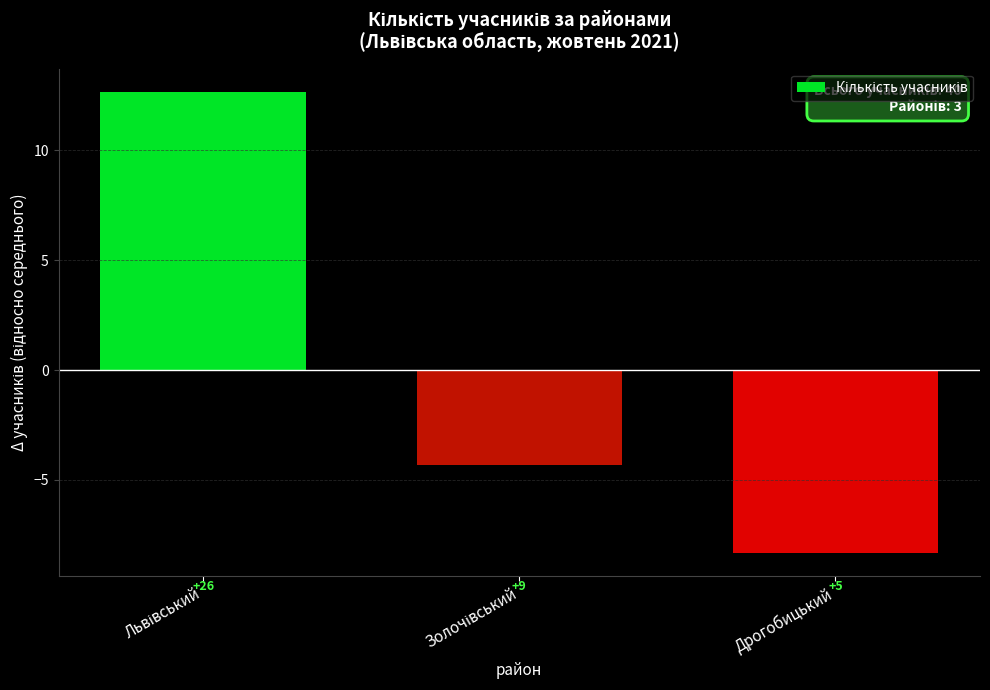

Are the bars horizontal?

No